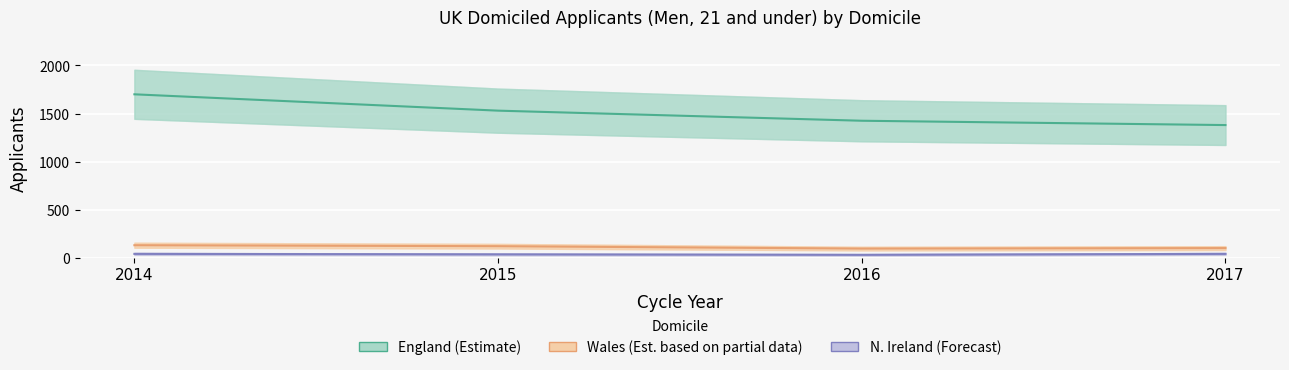

At 2014, list the series in order from largest to smallest.

England (Estimate), Wales (Est. partial data), N. Ireland (Forecast)